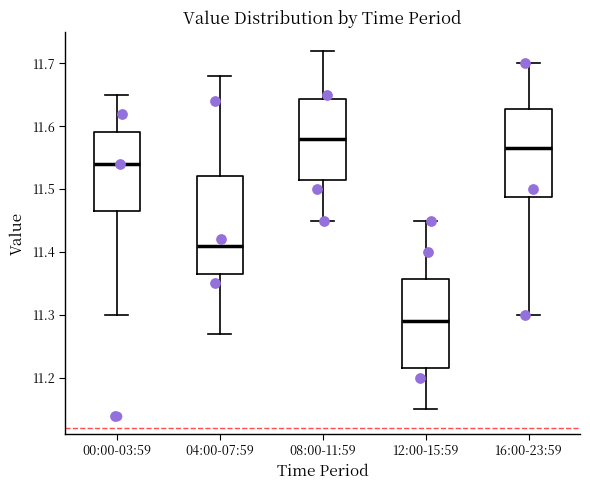

Where is the upper edge of the box for 16:00-23:59 on the y-axis? The values are not printed on the chart, so give them approximately, as read against the axis.

11.63